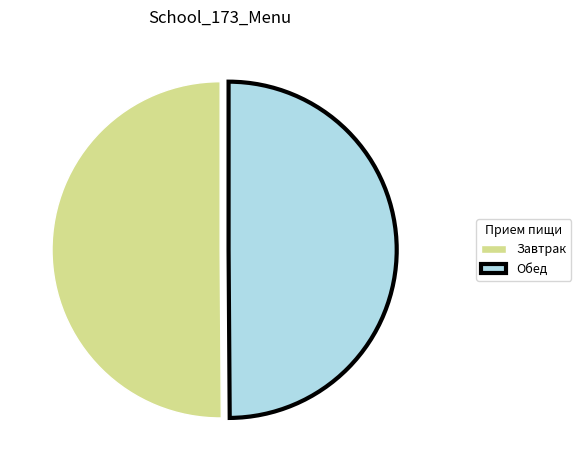

The Завтрак slice represents 50% of the pie. True or false?

True